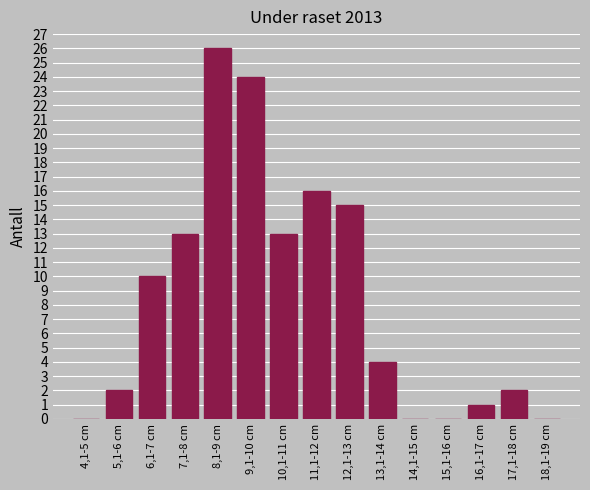

Reading left to right, extract all data points from this chart.

4,1-5 cm=0	5,1-6 cm=2	6,1-7 cm=10	7,1-8 cm=13	8,1-9 cm=26	9,1-10 cm=24	10,1-11 cm=13	11,1-12 cm=16	12,1-13 cm=15	13,1-14 cm=4	14,1-15 cm=0	15,1-16 cm=0	16,1-17 cm=1	17,1-18 cm=2	18,1-19 cm=0